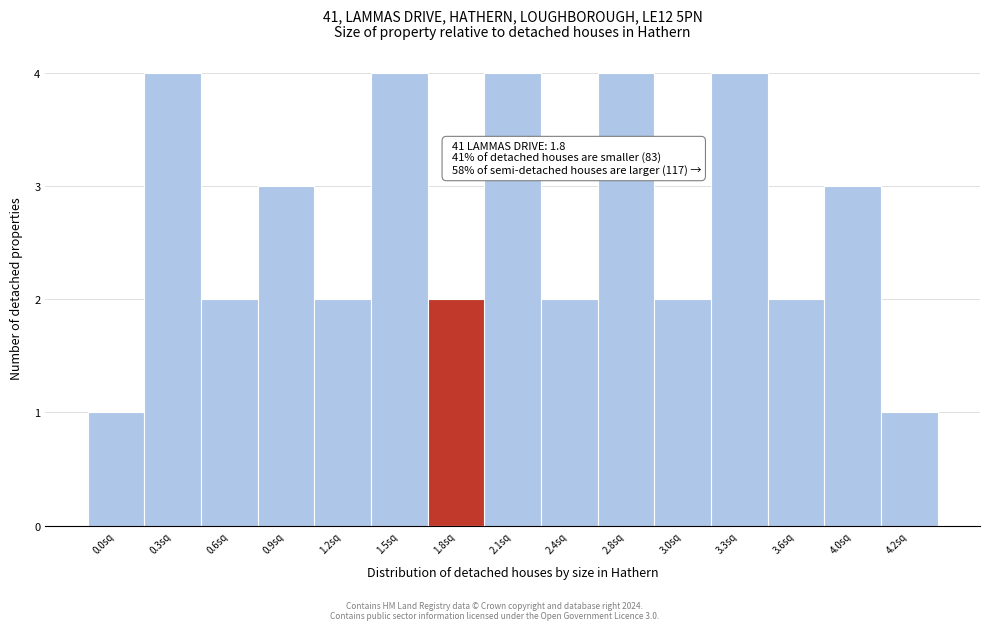

Reading left to right, transcribe all the data shown in this chart.

1	4	2	3	2	4	2	4	2	4	2	4	2	3	1